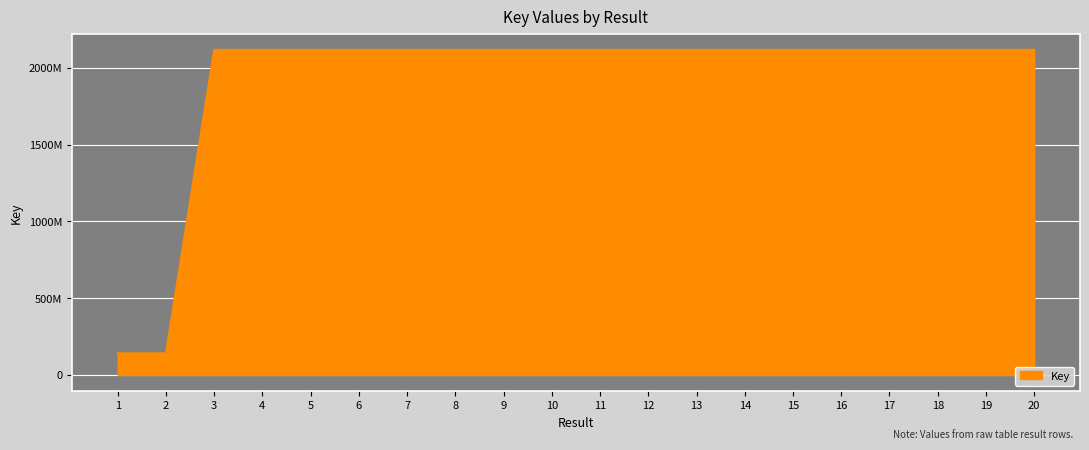

Does the chart display data point markers on the line(s)?

No